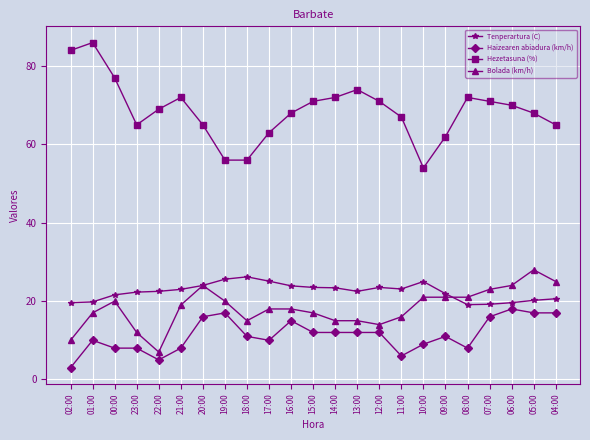

Between 13:00 and 10:00, which series saw the biggest shift?

Hezetasuna (%)